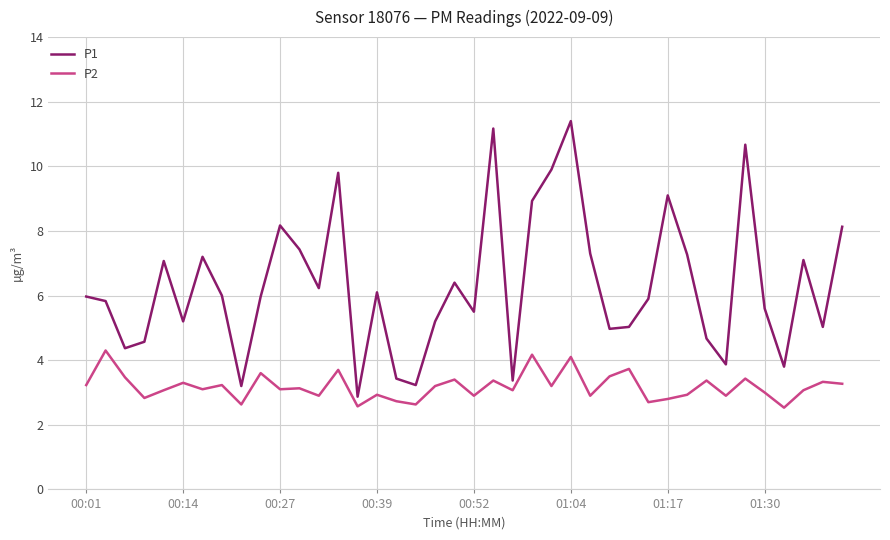

How many lines are shown in the chart?

2